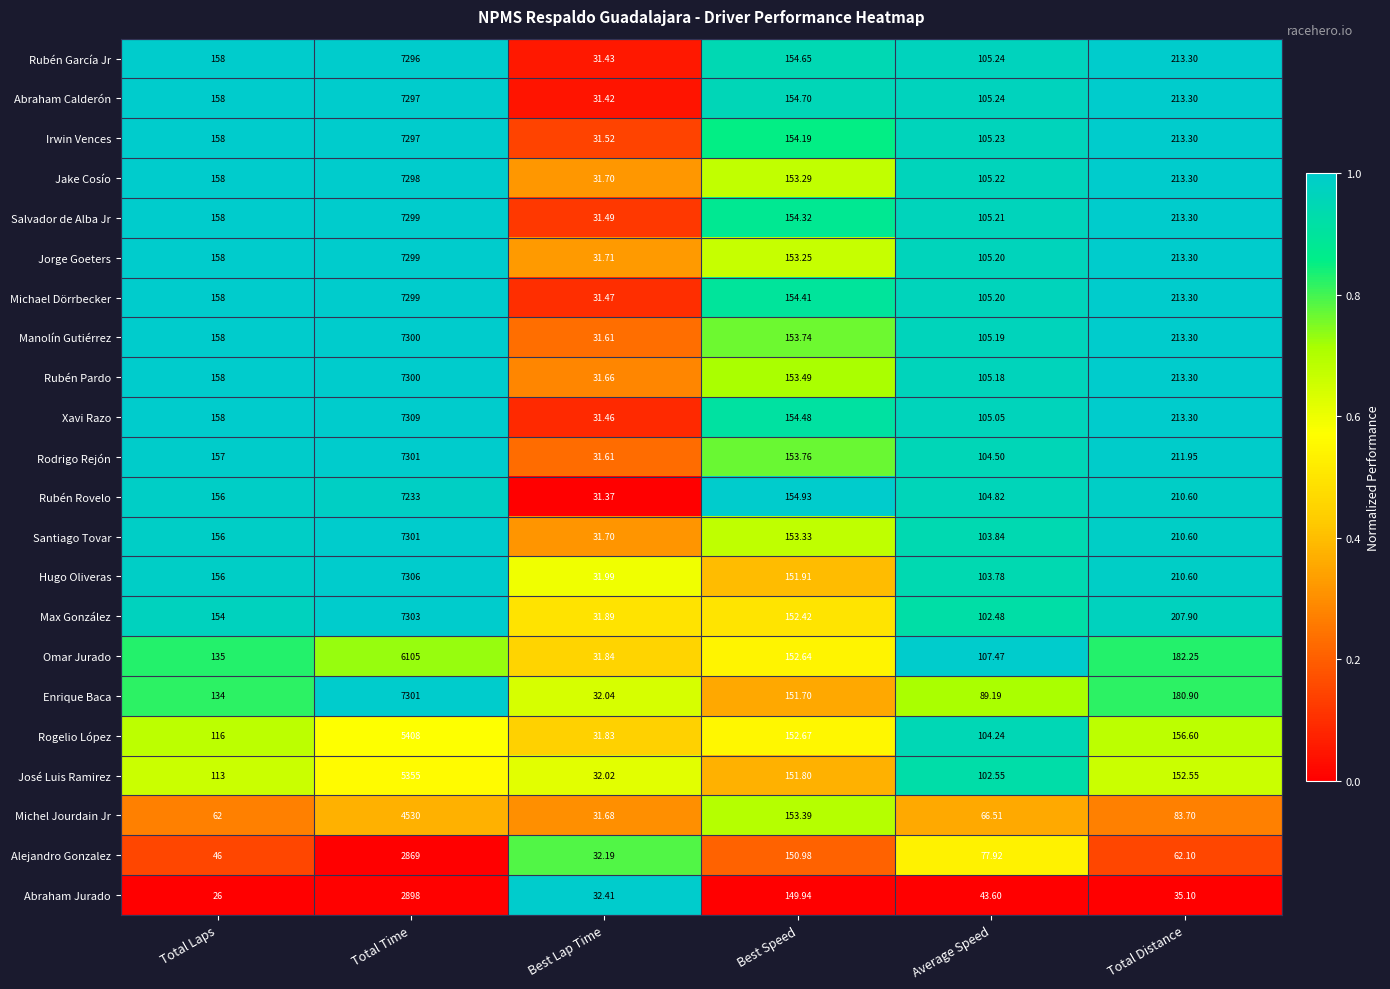

Count the number of data series in this chart.

22